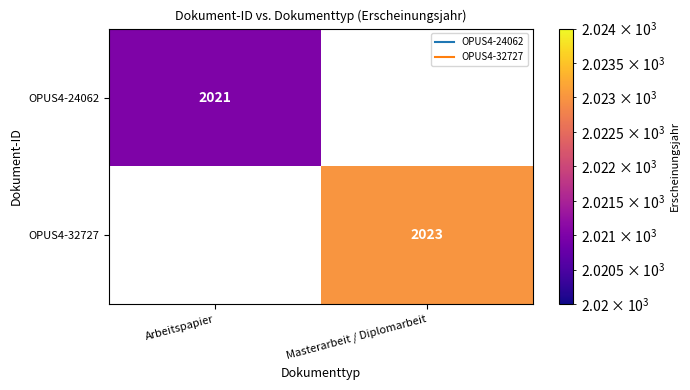

At which category does the chart reach its minimum across all series?

Arbeitspapier